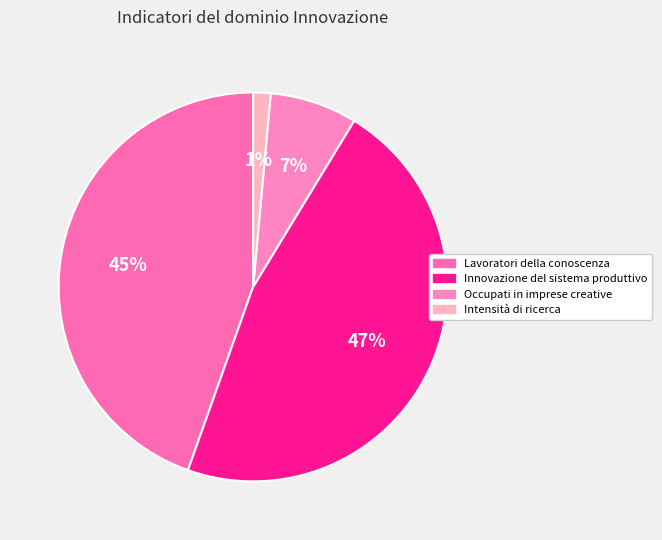

Is there a majority slice in this chart?

No